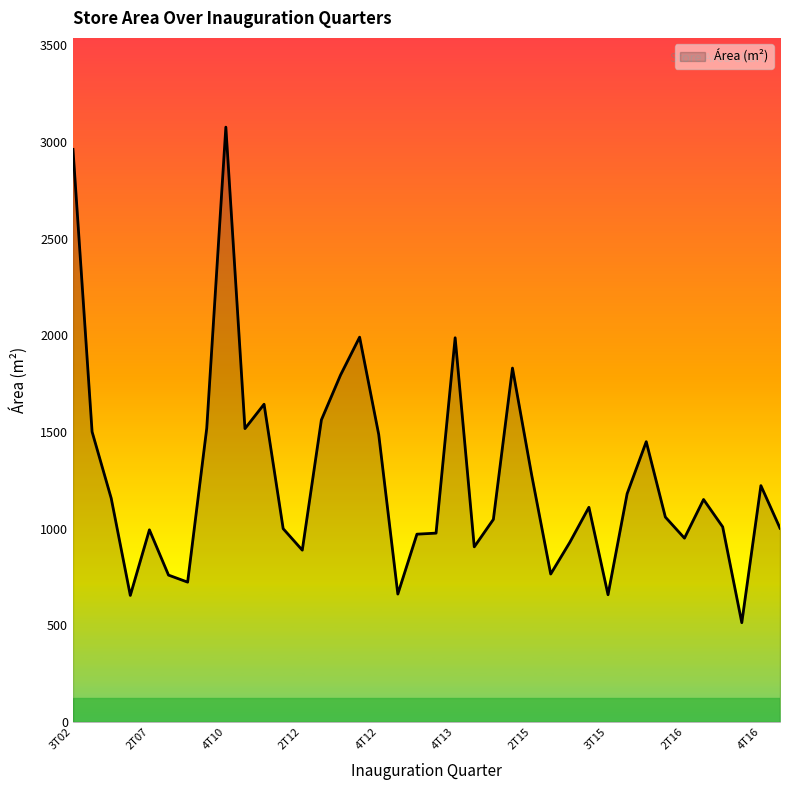

How many lines are shown in the chart?

1